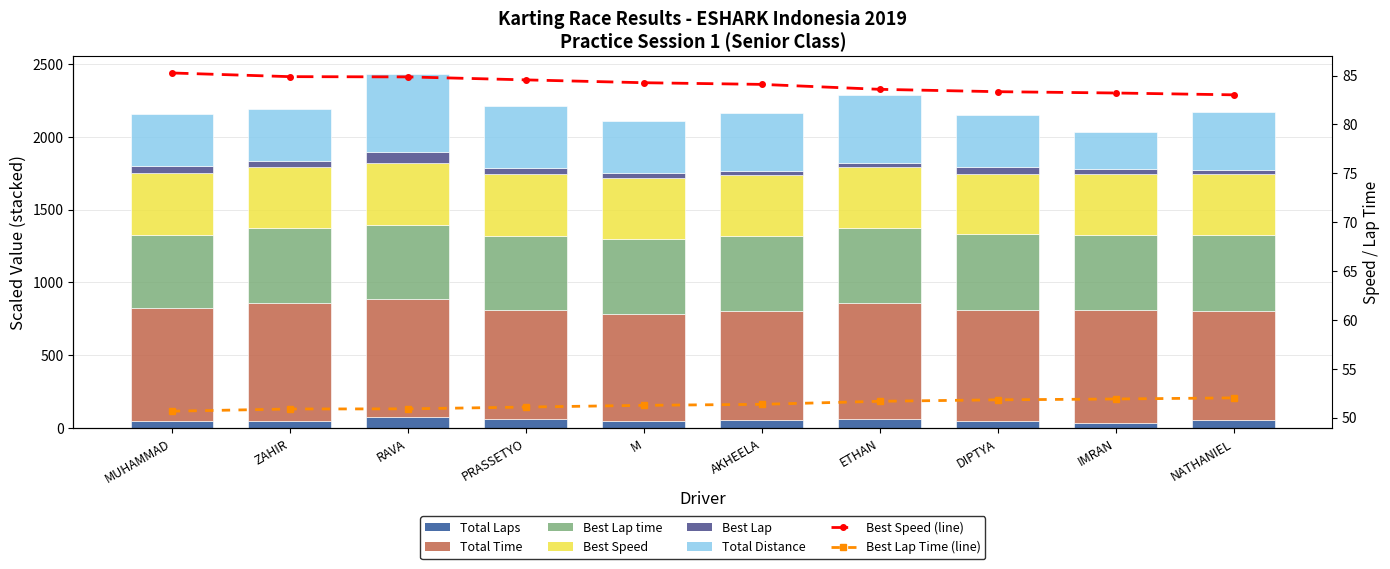

What is the sum of all Total Time values?

7707.5